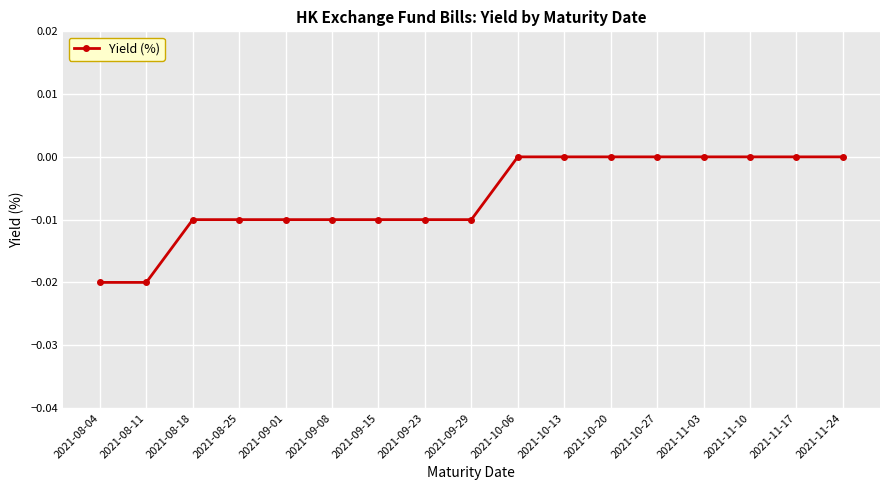

What is the label of the 8th point from the right?

2021-10-06